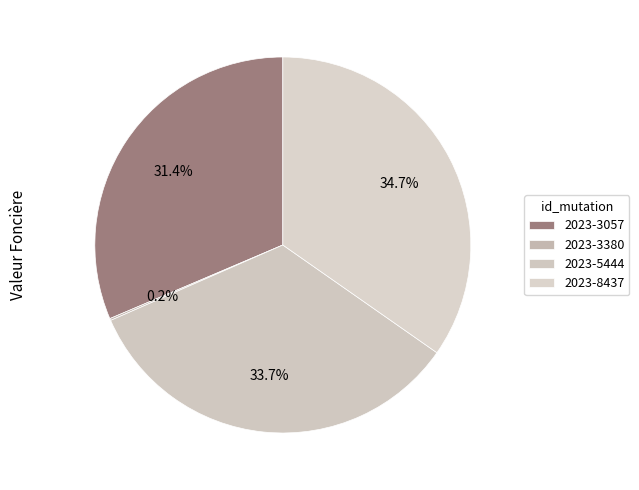

Is it true that 2023-3380 is 10% of the pie?

False